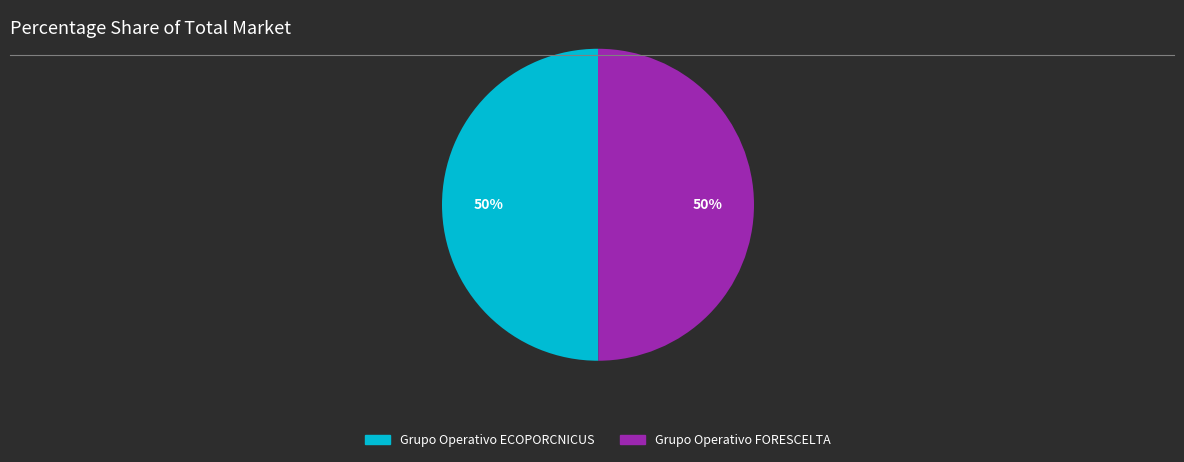

To the nearest percent, what portion does Grupo Operativo ECOPORCNICUS represent?

50%